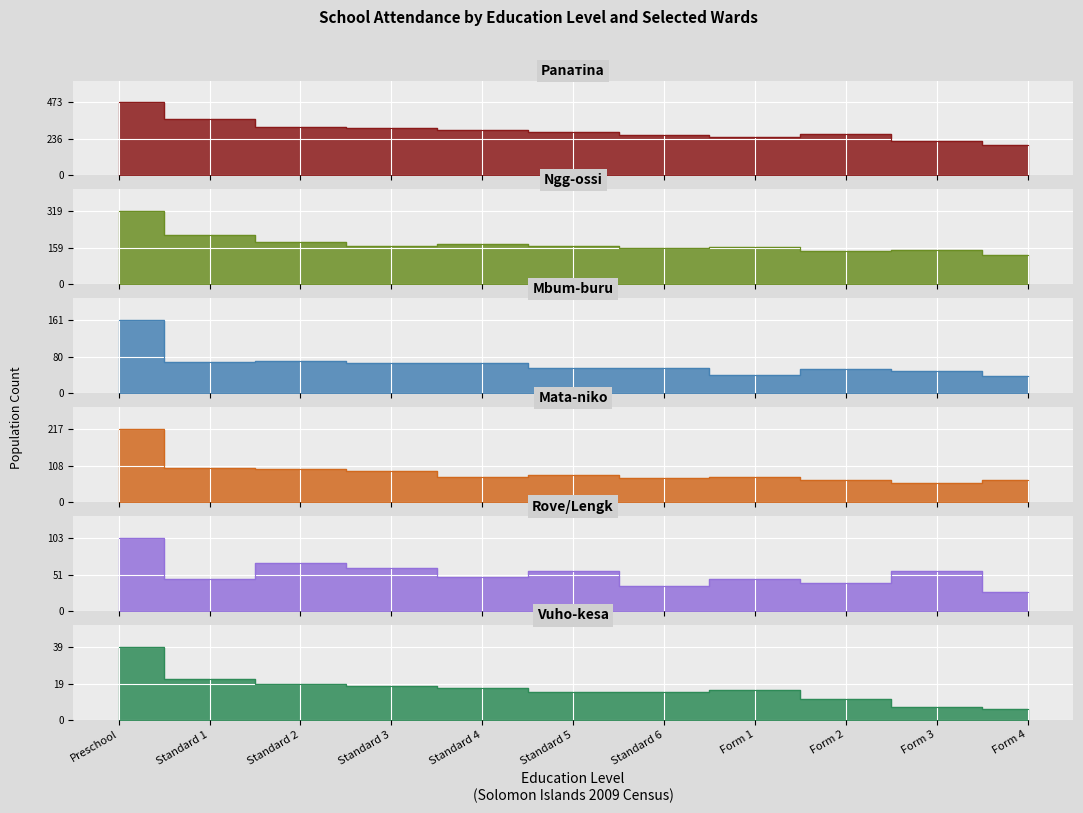

What are all the series names shown in the legend?

Panатina, Ngg-ossi, Mbum-buru, Mata-niko, Rove/Lengk, Vuho-kesa